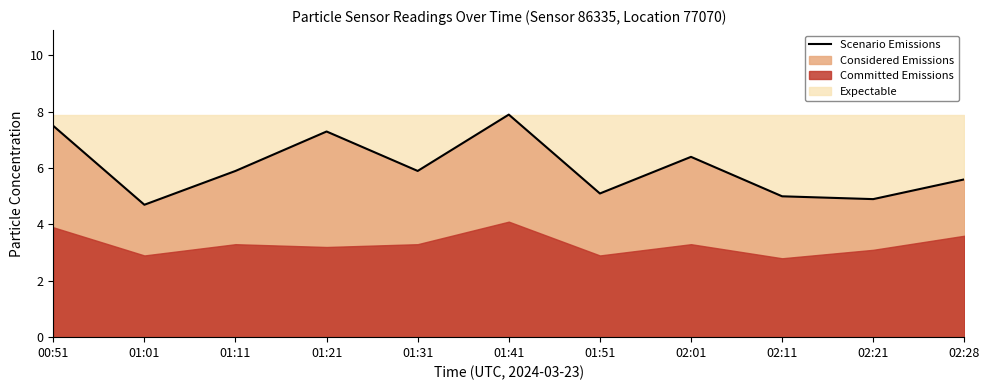

List the labels in order of value, largest first.

01:41, 00:51, 01:21, 02:01, 01:11, 01:31, 02:28, 01:51, 02:11, 02:21, 01:01